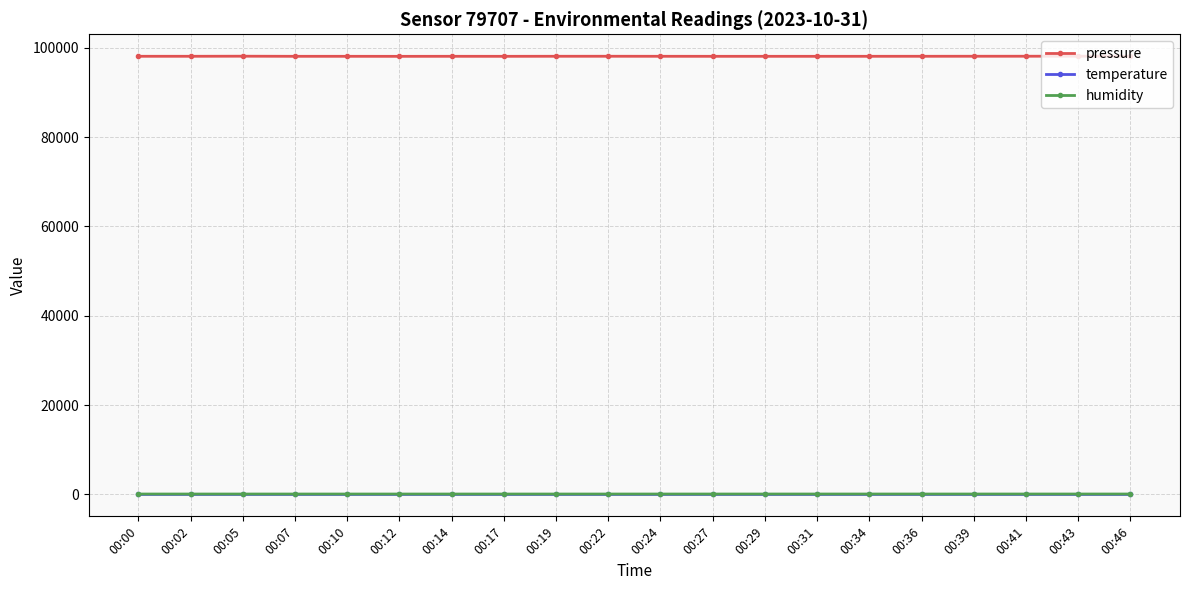

What is the highest value of the pressure series?

98119.9